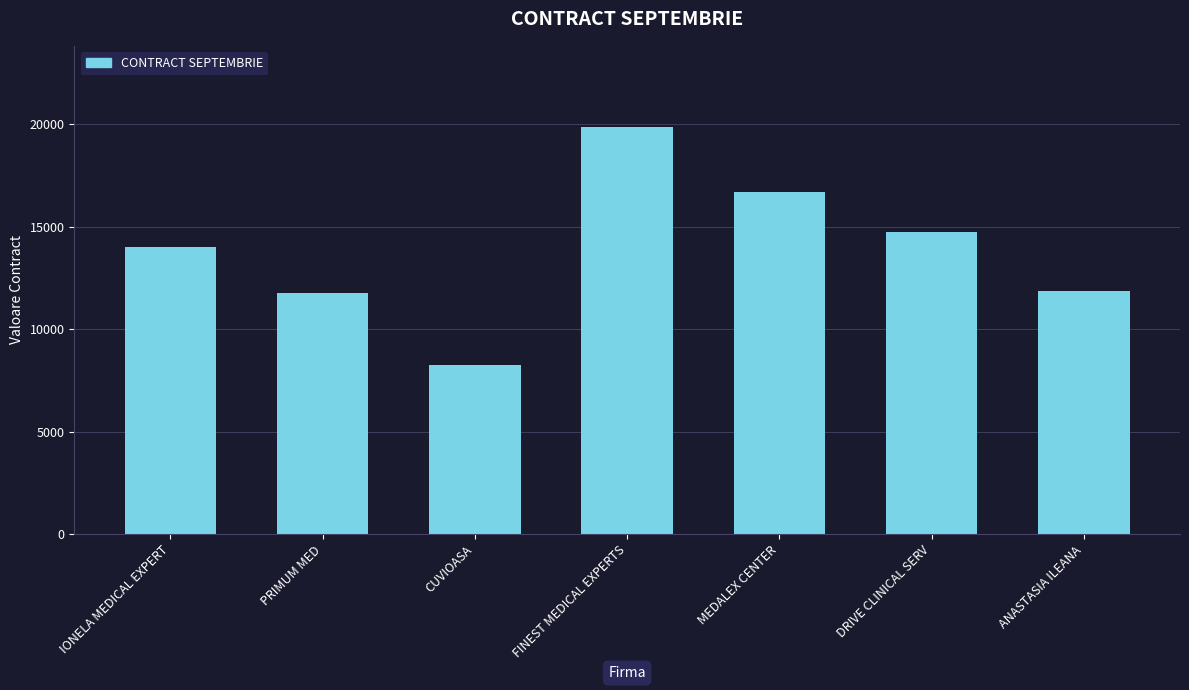

True or false: the data shows 13975.7 at CUVIOASA.

False